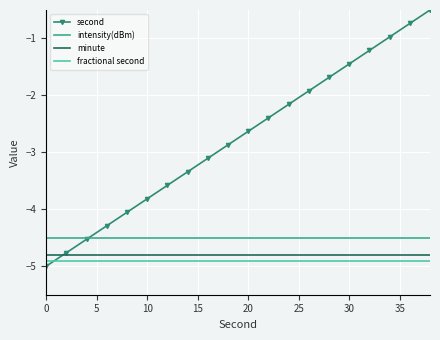

What is the maximum value shown in the chart?

-0.5